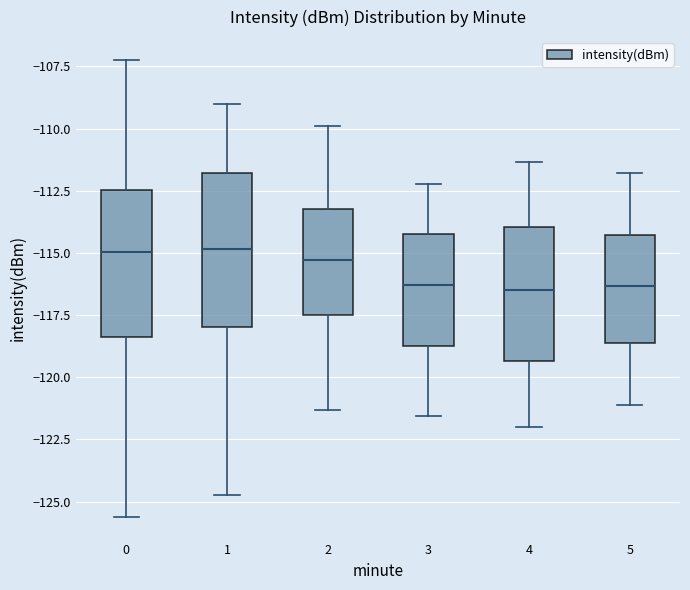

Reading left to right, transcribe this box plot: for each box, give where its median line is, the range the box spans, and where its two whiskers end, as read against the y-axis. The values are not printed on the chart, so give them approximately, as read against the axis.

0: median -115.0, box -118.5 to -112.5, whiskers -125.5 to -107.0
1: median -115.0, box -118.0 to -112.0, whiskers -124.5 to -109.0
2: median -115.5, box -117.5 to -113.0, whiskers -121.5 to -110.0
3: median -116.5, box -118.5 to -114.0, whiskers -121.5 to -112.0
4: median -116.5, box -119.5 to -114.0, whiskers -122.0 to -111.5
5: median -116.5, box -118.5 to -114.5, whiskers -121.0 to -112.0